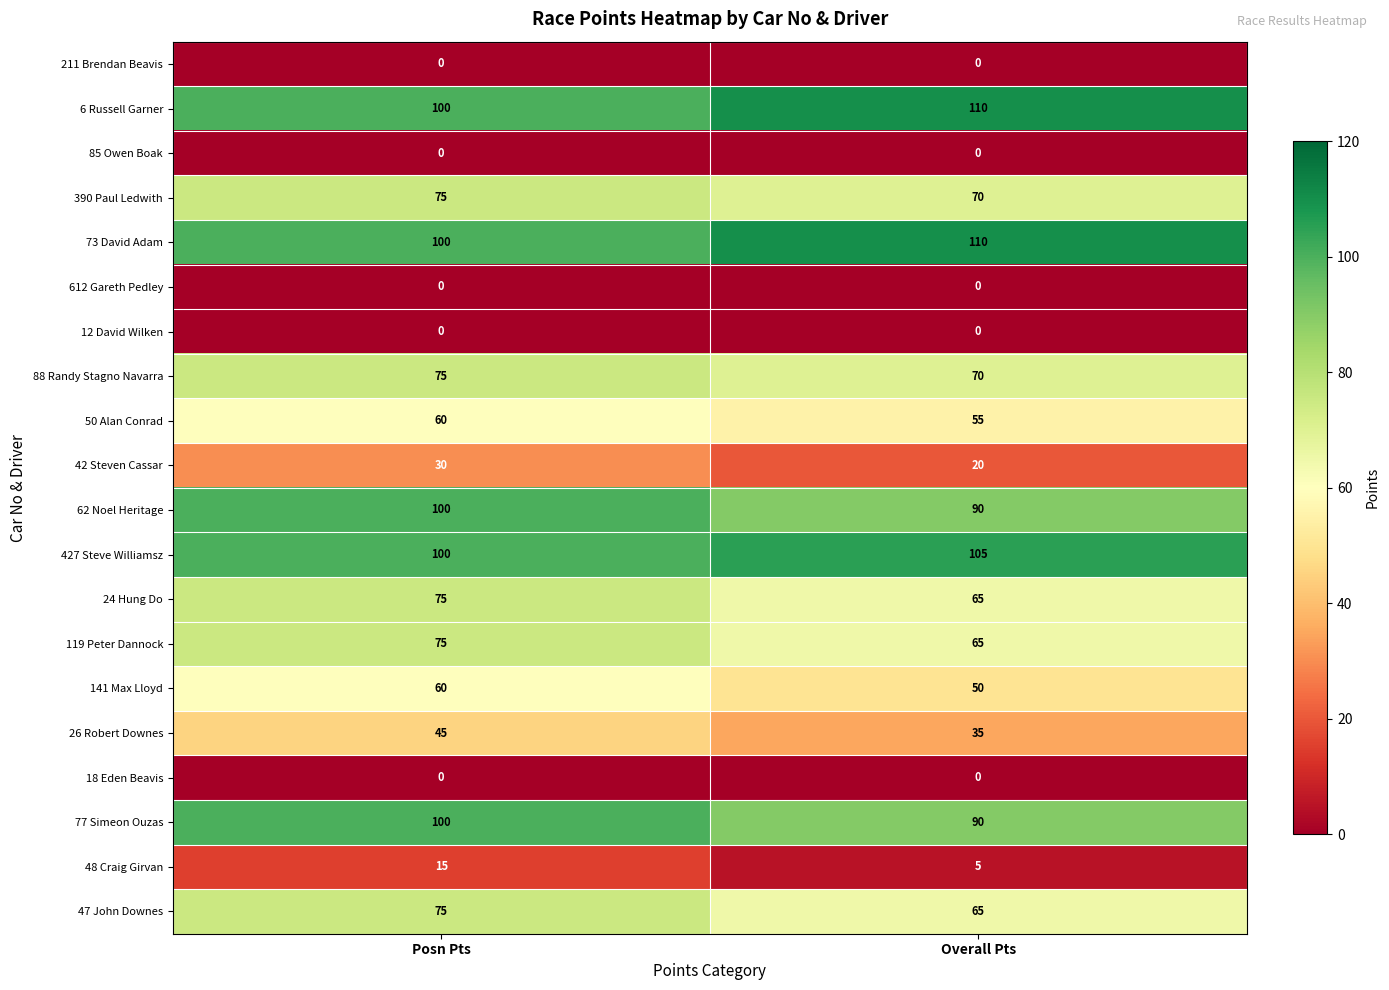

What is the maximum value for 77 Simeon Ouzas?

100